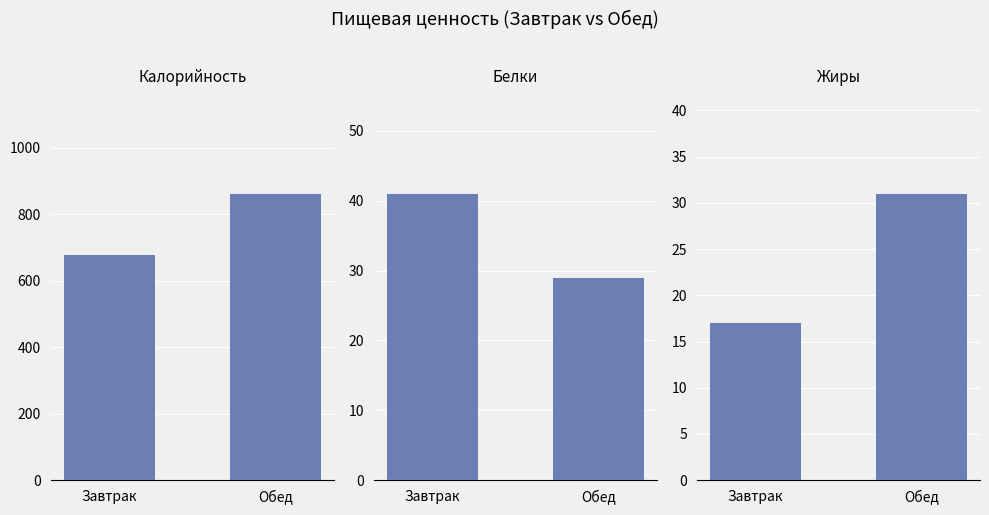

Reading left to right, extract all data points from this chart.

Калорийность: 678	862
Белки: 41	29
Жиры: 17	31